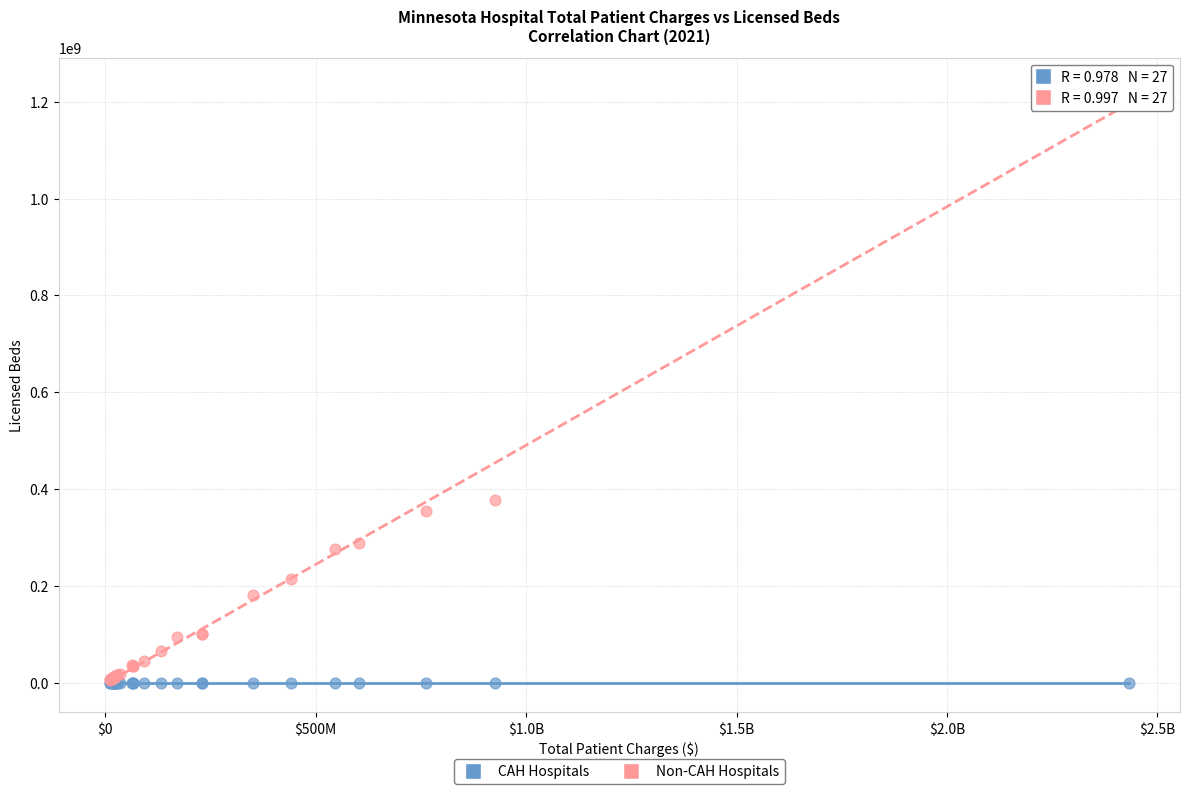

Which series has the largest Y range (max minus min)?

Non-CAH Hospitals